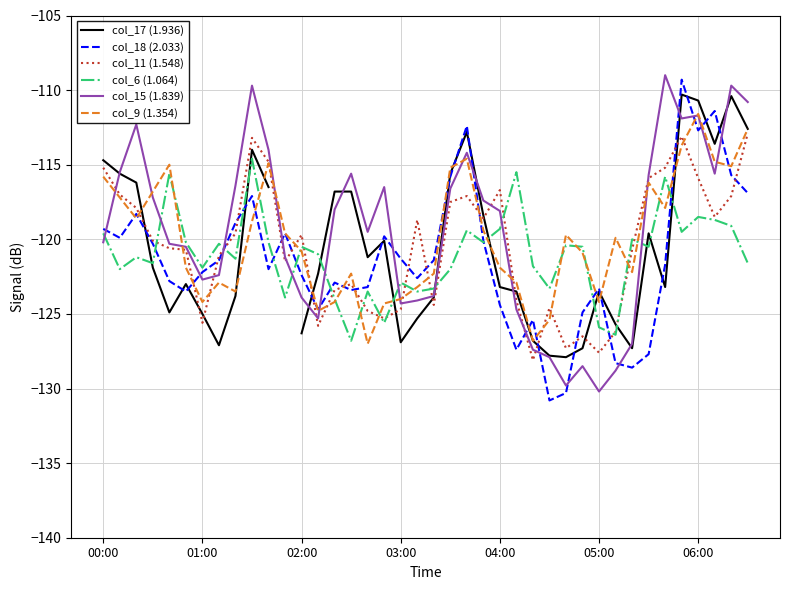

What is the difference between the maximum and minimum values in the col_18 (2.033) series?

21.5